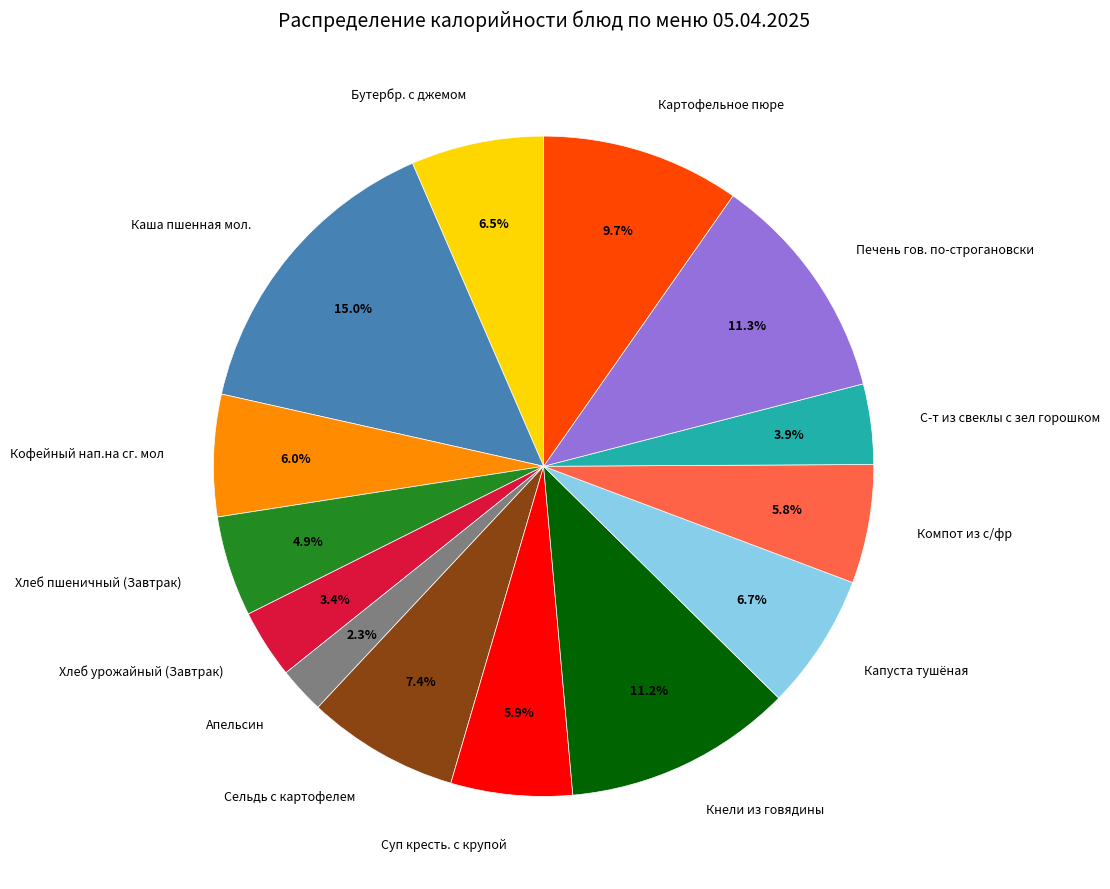

Count the number of slices in the pie.

14